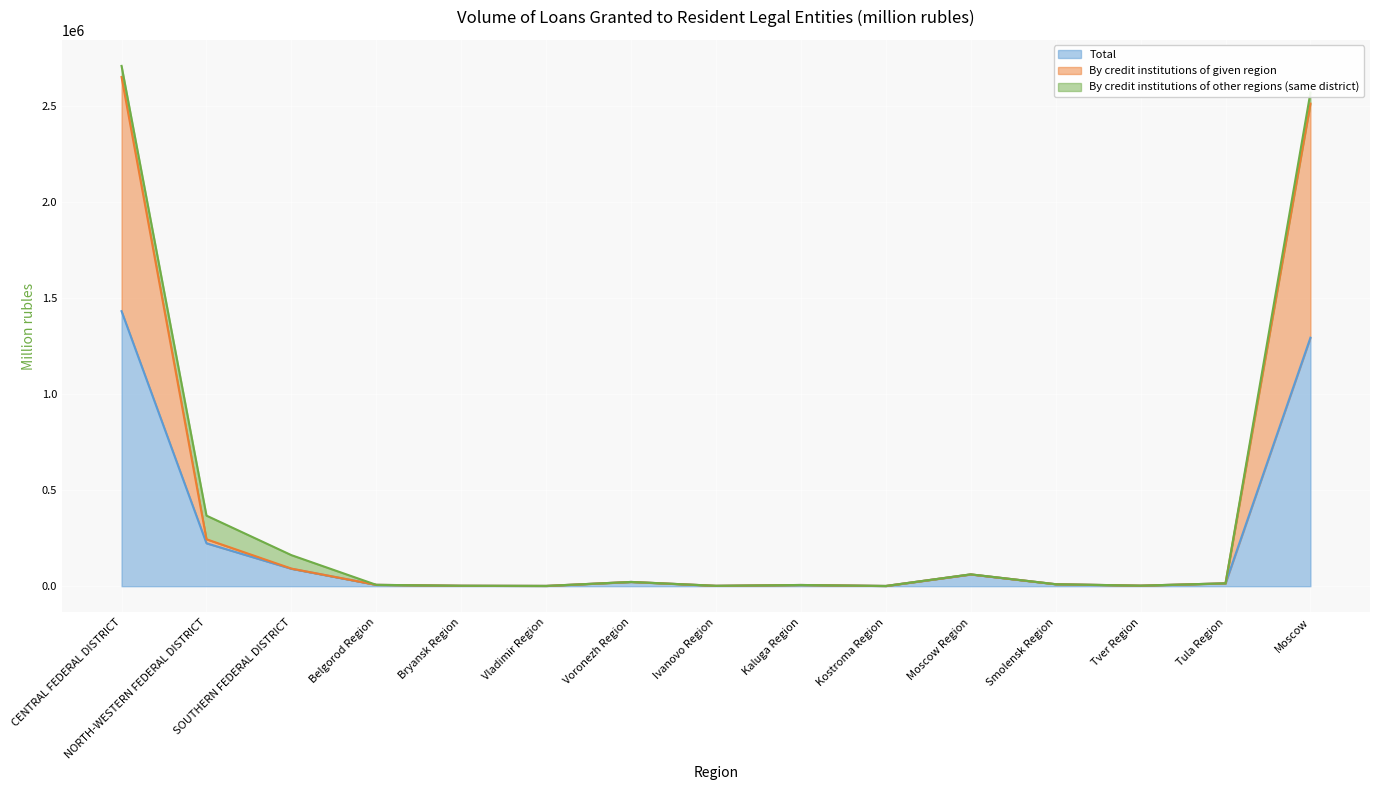

Between Vladimir Region and Moscow Region, which series saw the biggest shift?

By credit institutions of given region